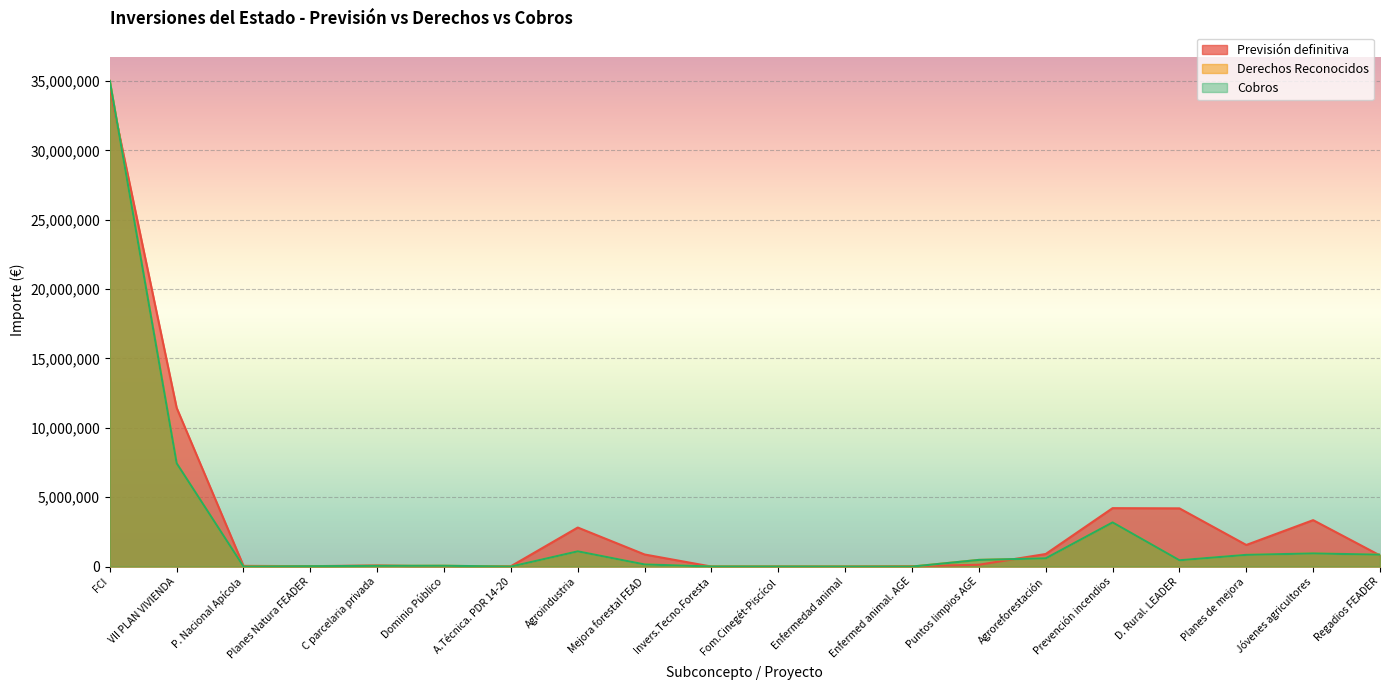

Where is the first local minimum for Derechos Reconocidos?

P. Nacional Apícola